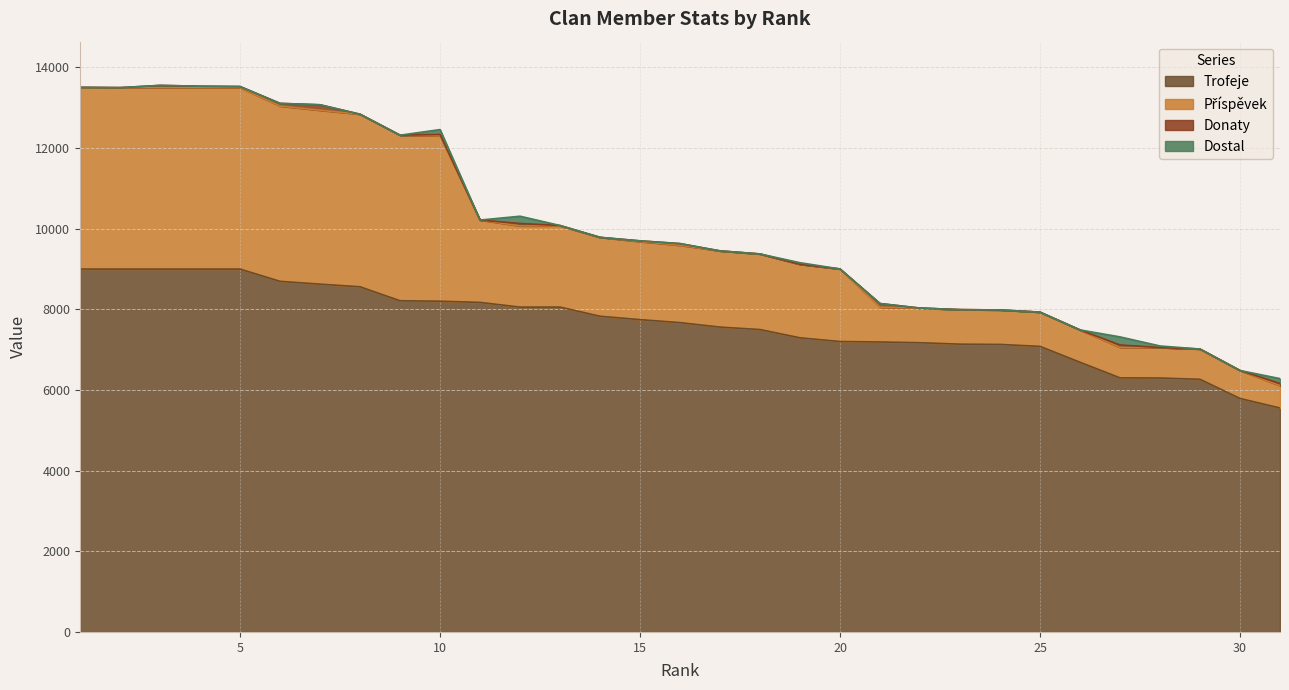

What is the minimum value for Trofeje?

5554